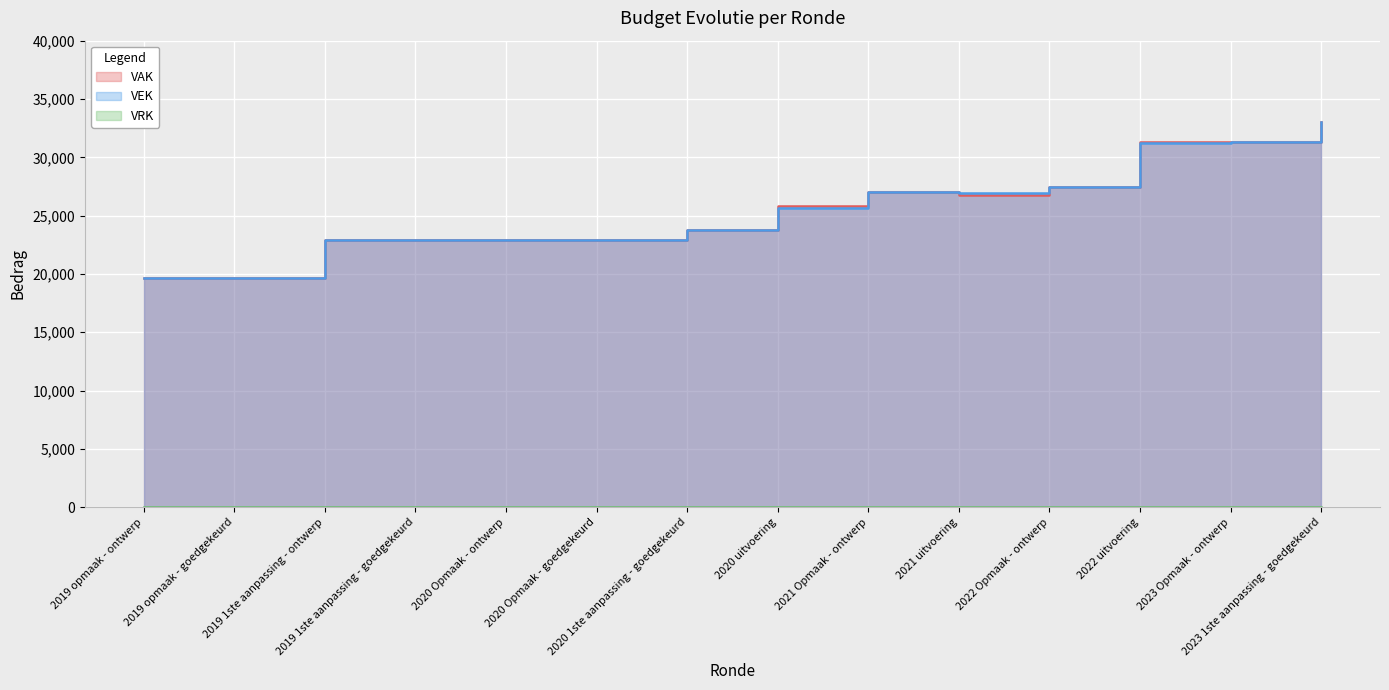

Between 2021 Opmaak - ontwerp and 2020 Opmaak - goedgekeurd, which is larger?

2021 Opmaak - ontwerp